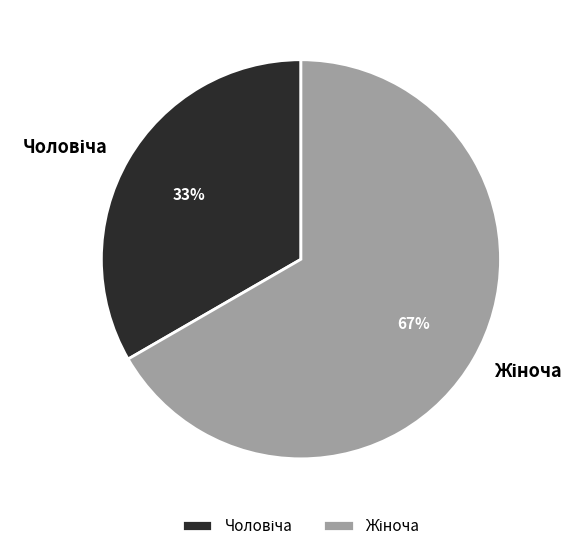

Is there a majority slice in this chart?

Yes